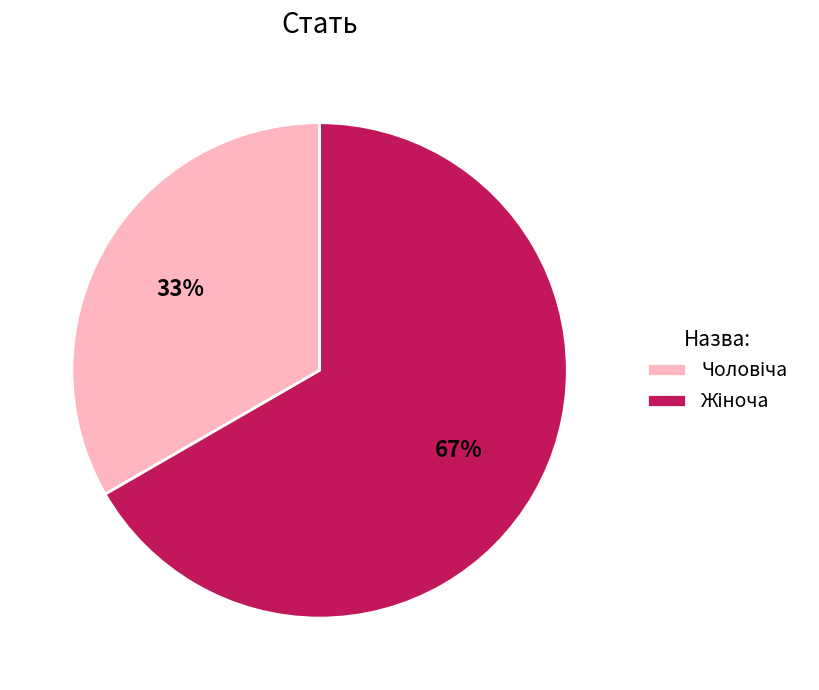

Is there any slice that represents more than half of the pie?

Yes